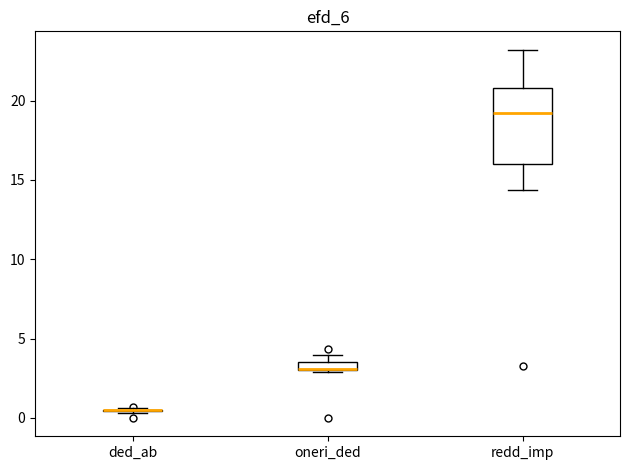

Where is the lower edge of the box for oneri_ded on the y-axis? The values are not printed on the chart, so give them approximately, as read against the axis.

3.0